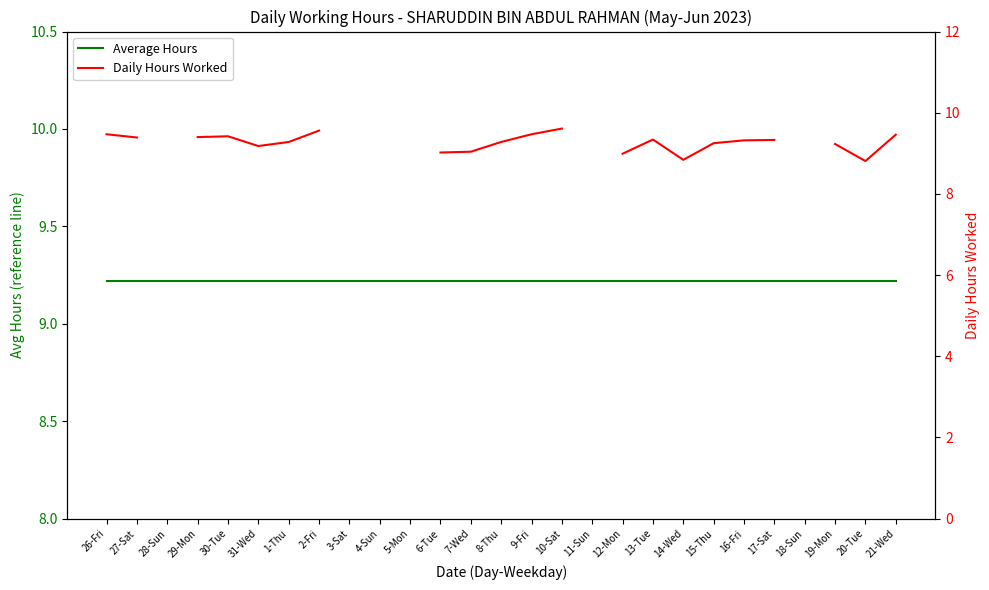

What are all the series names shown in the legend?

Average Hours, Daily Hours Worked